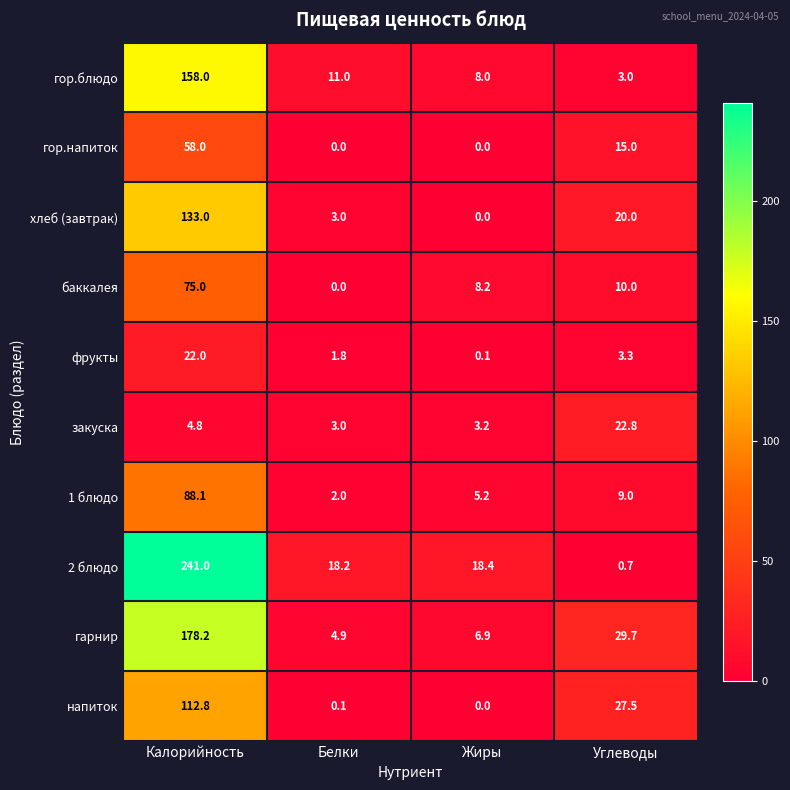

What is the sum of all 1 блюдо values?

104.3